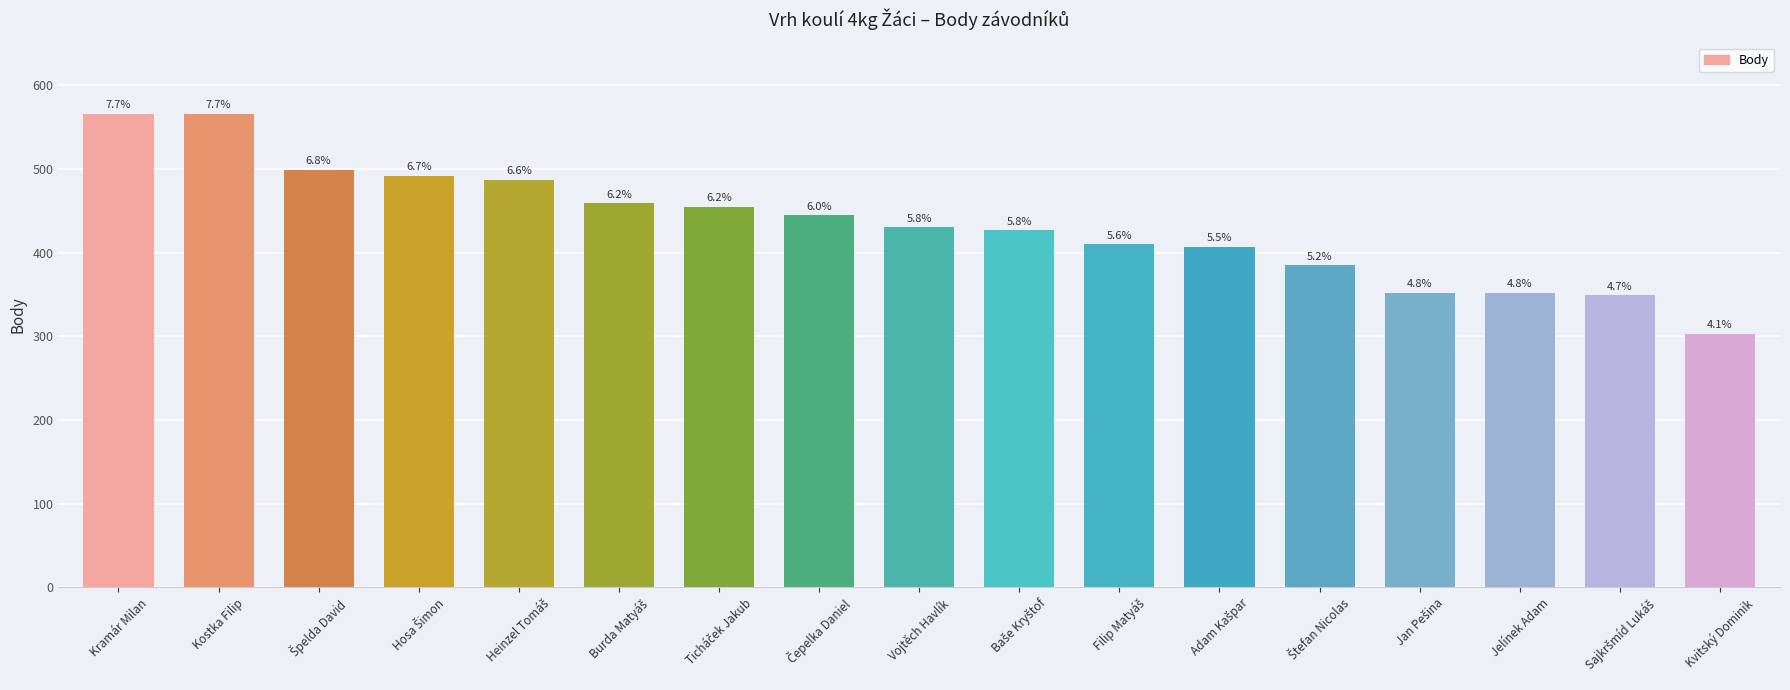

The value at Kvitský Dominik is 303. True or false?

True